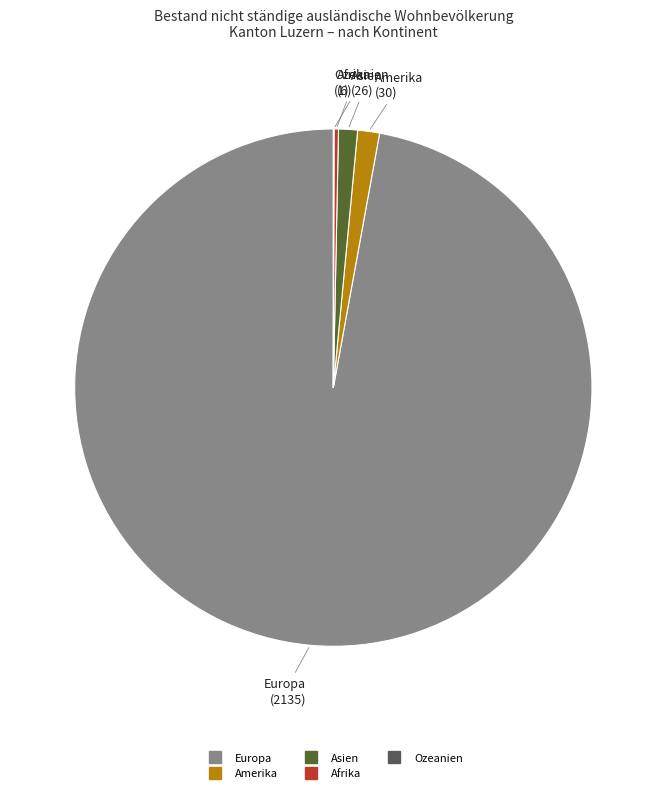

The Asien slice represents 10% of the pie. True or false?

False